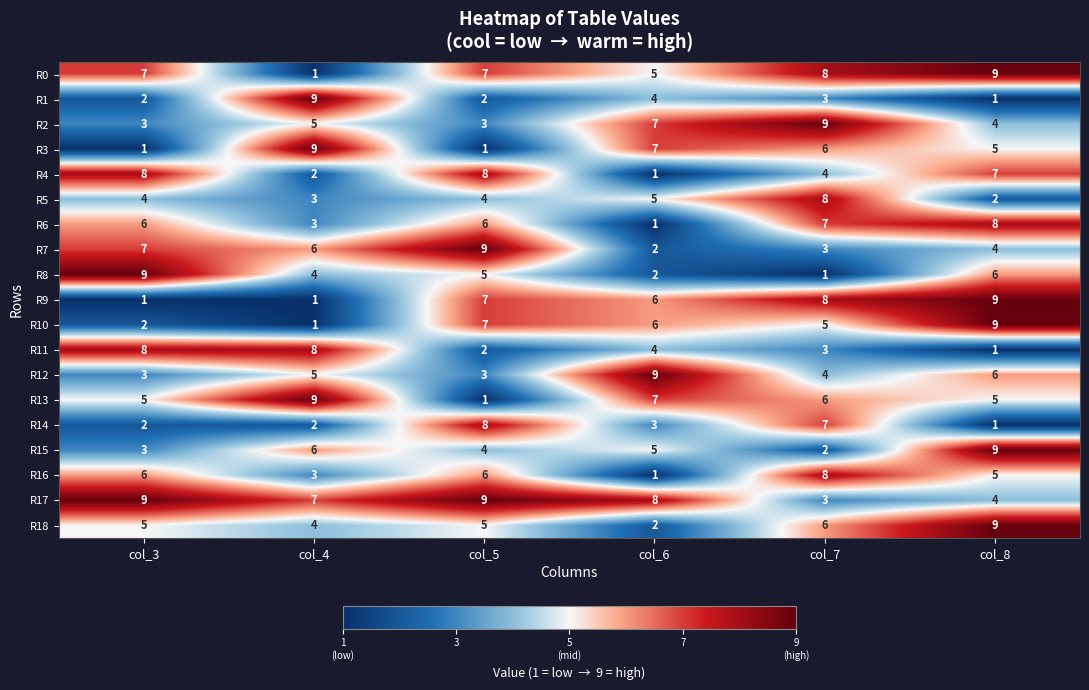

The R8 series shows 7 at col_4. True or false?

False